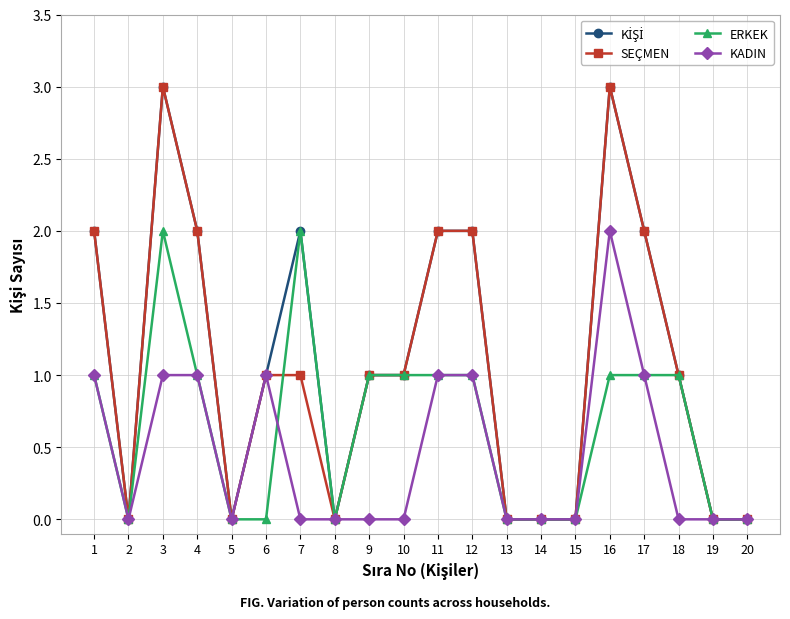

True or false: SEÇMEN has a value of 2 at 17.

True